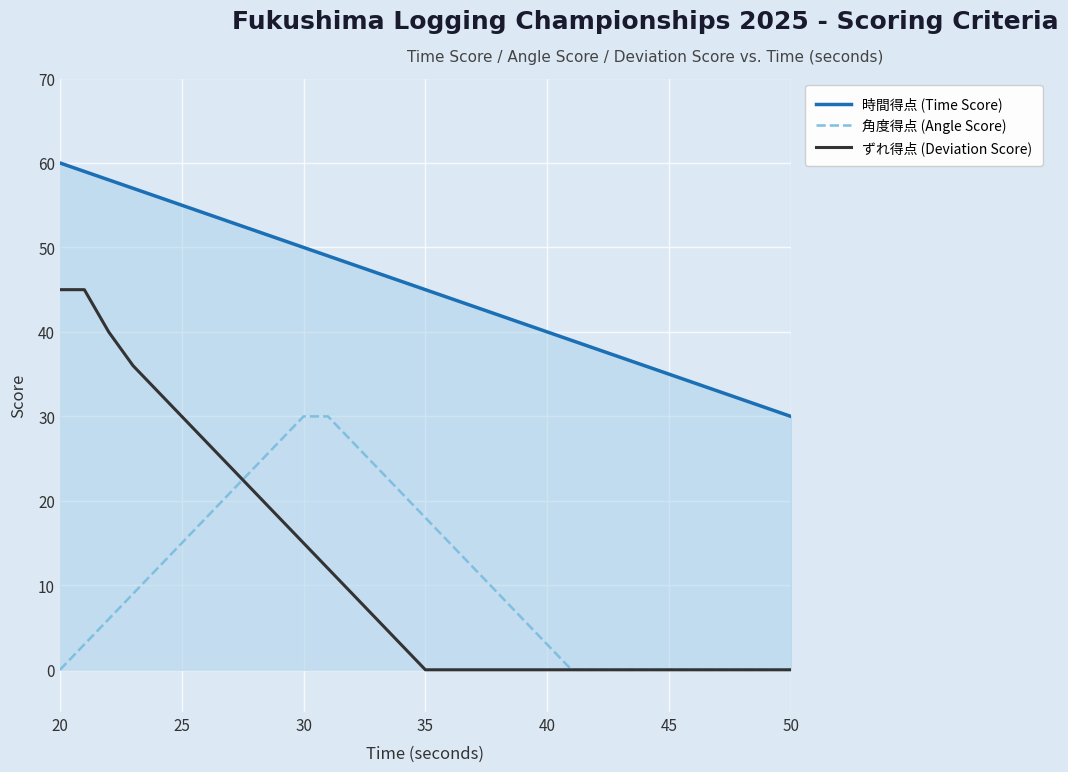

What is the maximum value for ずれ得点 (Deviation Score)?

45